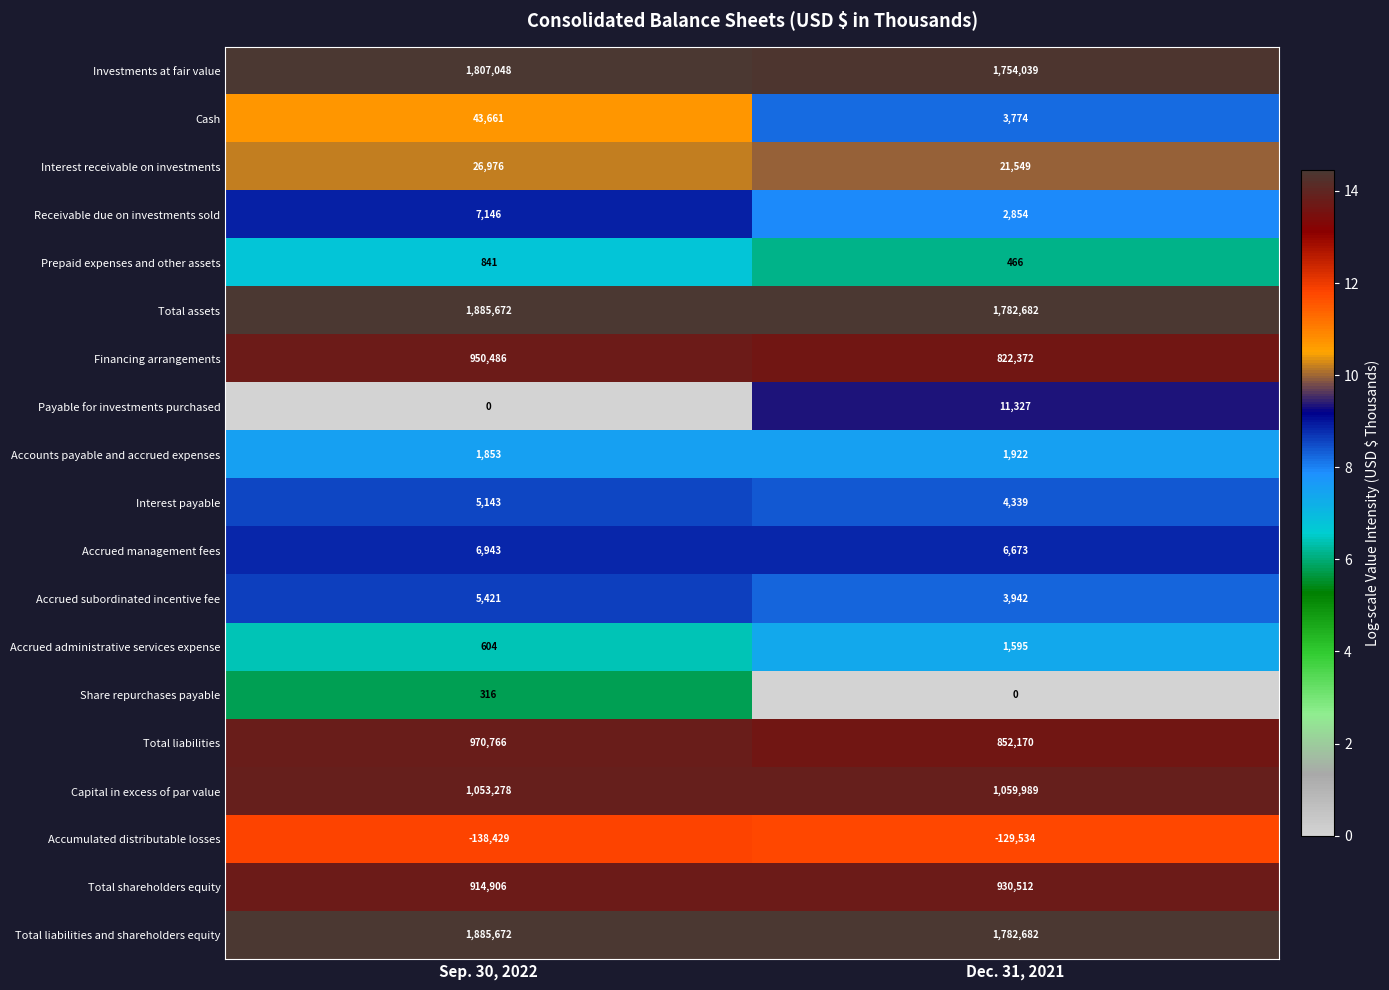

What is the average value of the Interest payable series?

4741